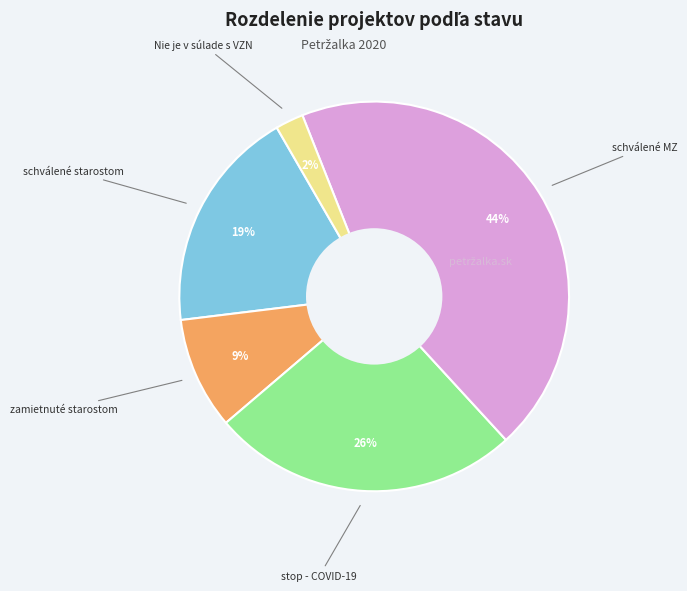

Does any single category account for the majority?

No